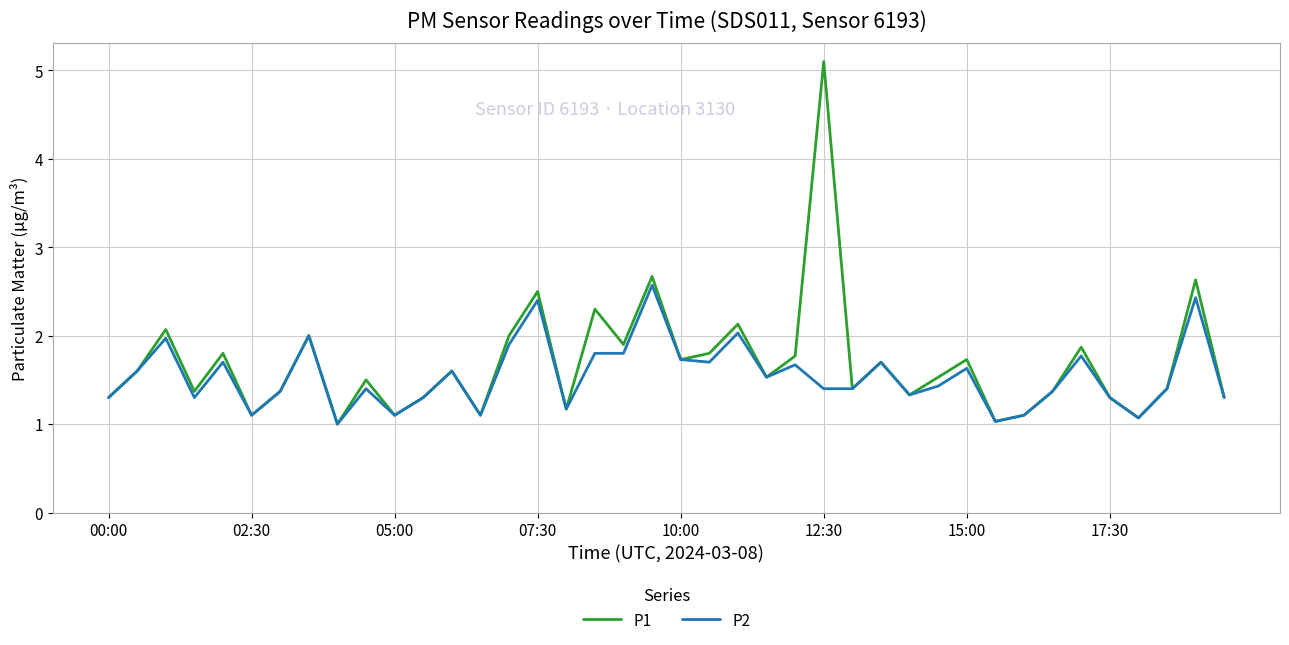

Which series has the widest spread of values?

P1